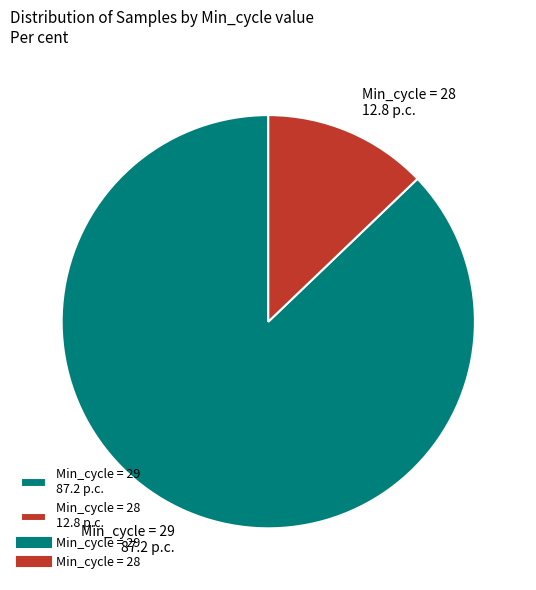

Rank the categories by value from highest to lowest.

Min_cycle = 29 87.2 p.c., Min_cycle = 28 12.8 p.c.